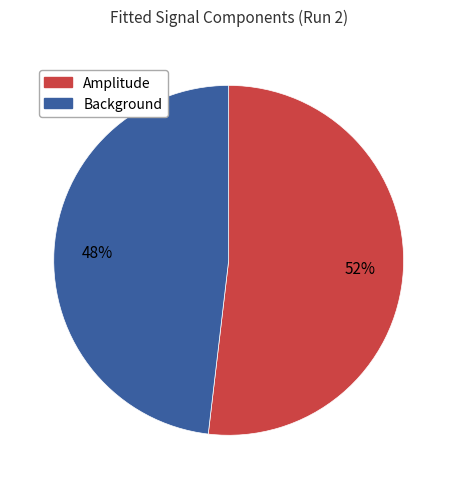

Is there any slice that represents more than half of the pie?

Yes